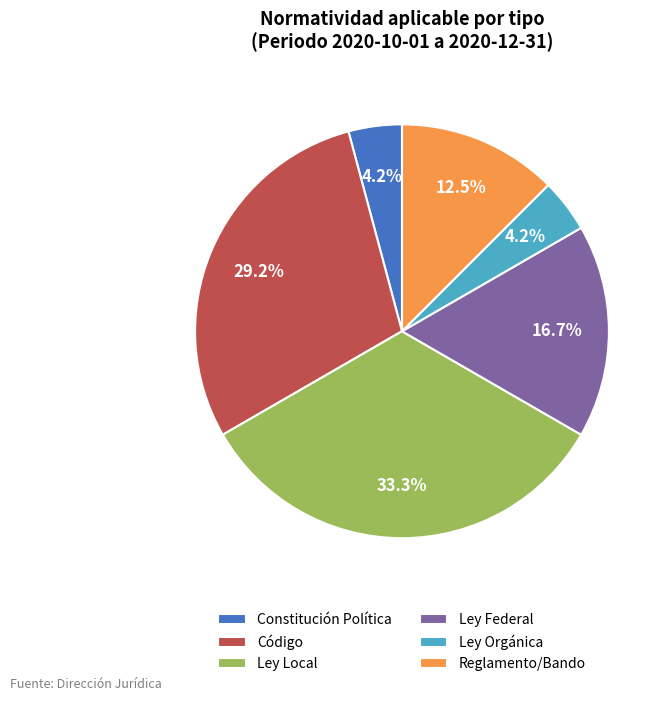

To the nearest percent, what is the combined percentage of Constitución Política and Reglamento/Bando?

17%